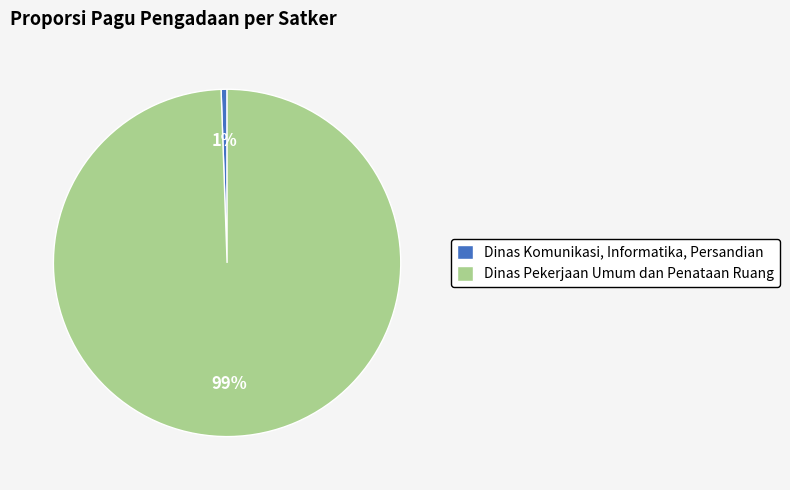

To the nearest percent, what percentage of the pie is Dinas Komunikasi, Informatika, Persandian?

1%